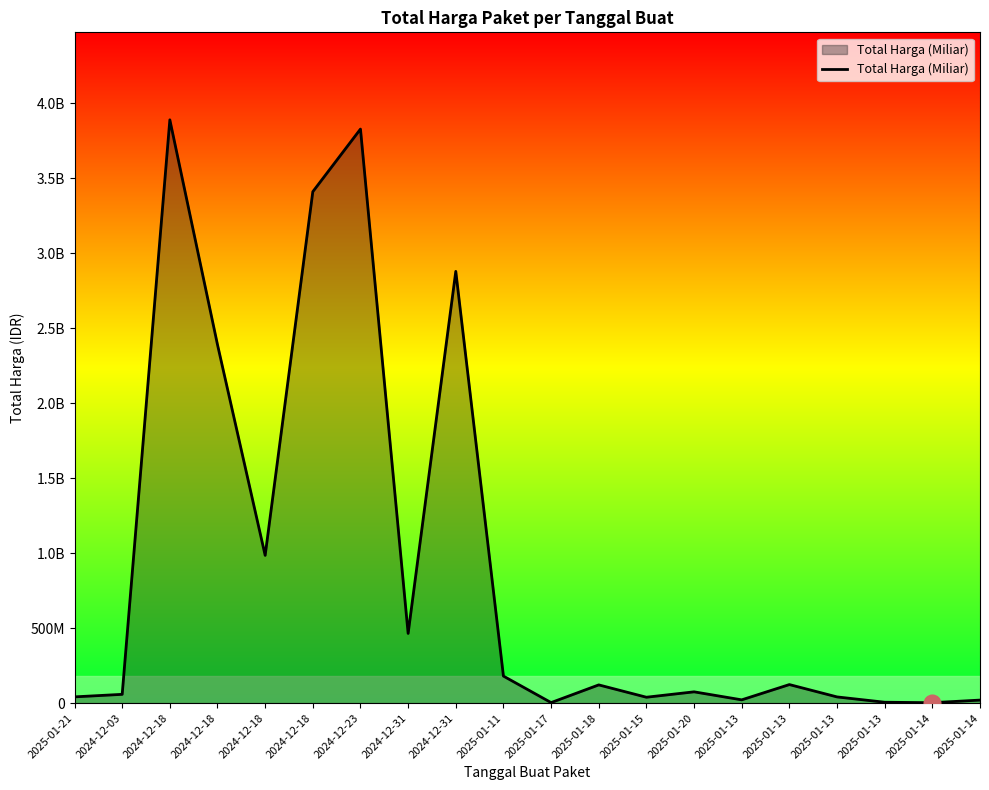

Which label corresponds to the largest value in the chart?

2024-12-18